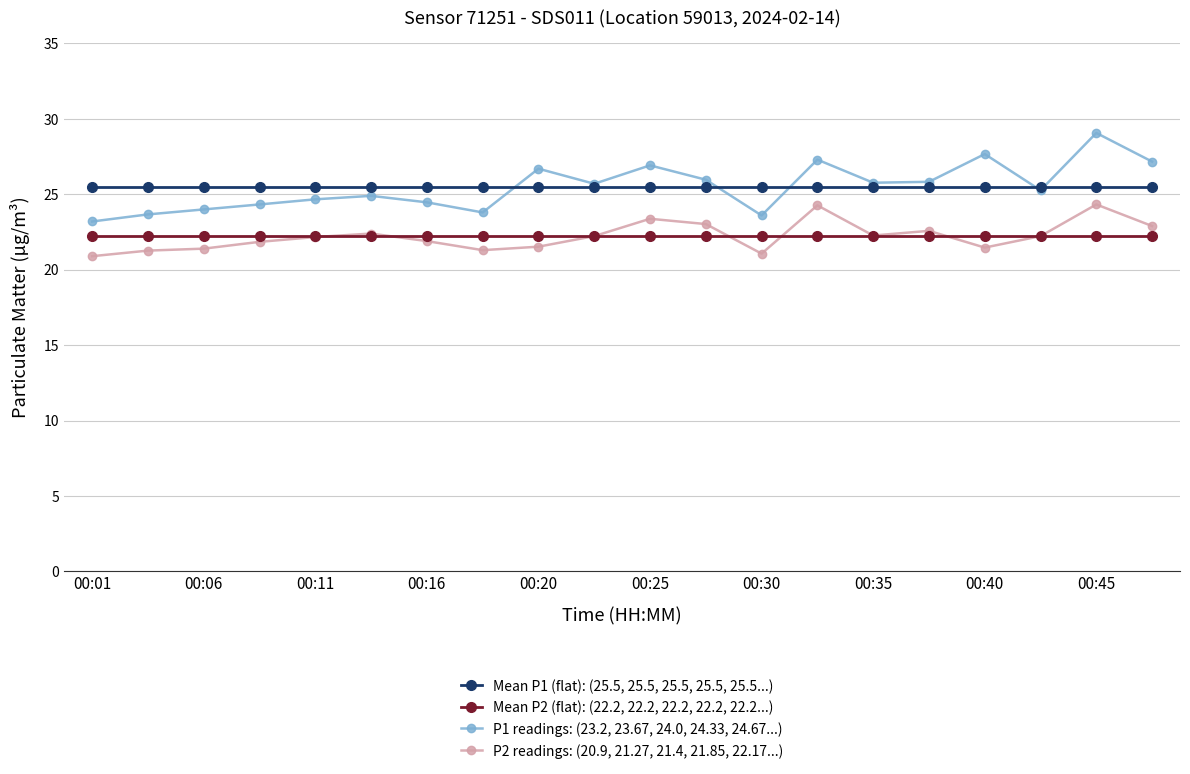

What is the value of the Mean P2 (flat): (22.2, 22.2, 22.2, 22.2, 22.2...) point at the 4th from the left?

22.2